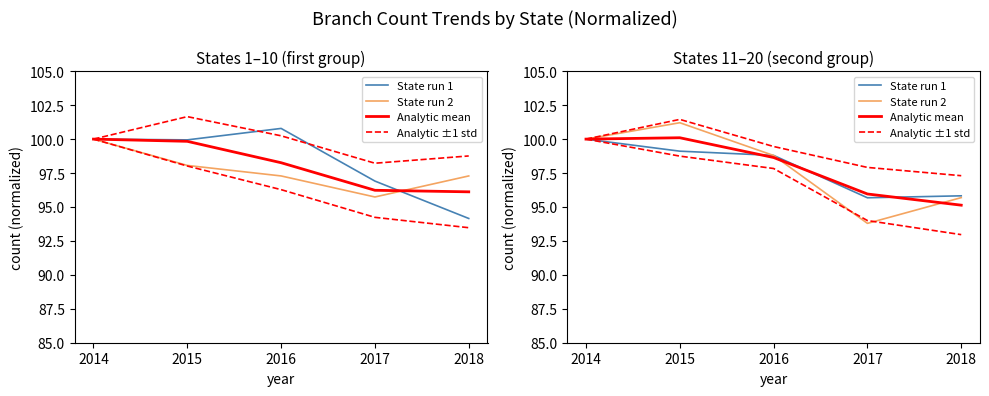

What is the sum of the State run 1 values at 2016 and 2017?

194.5